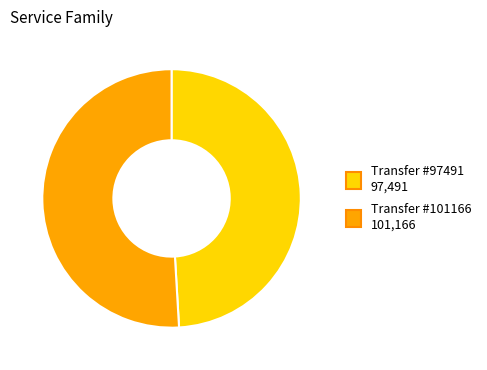

Is there a majority slice in this chart?

Yes